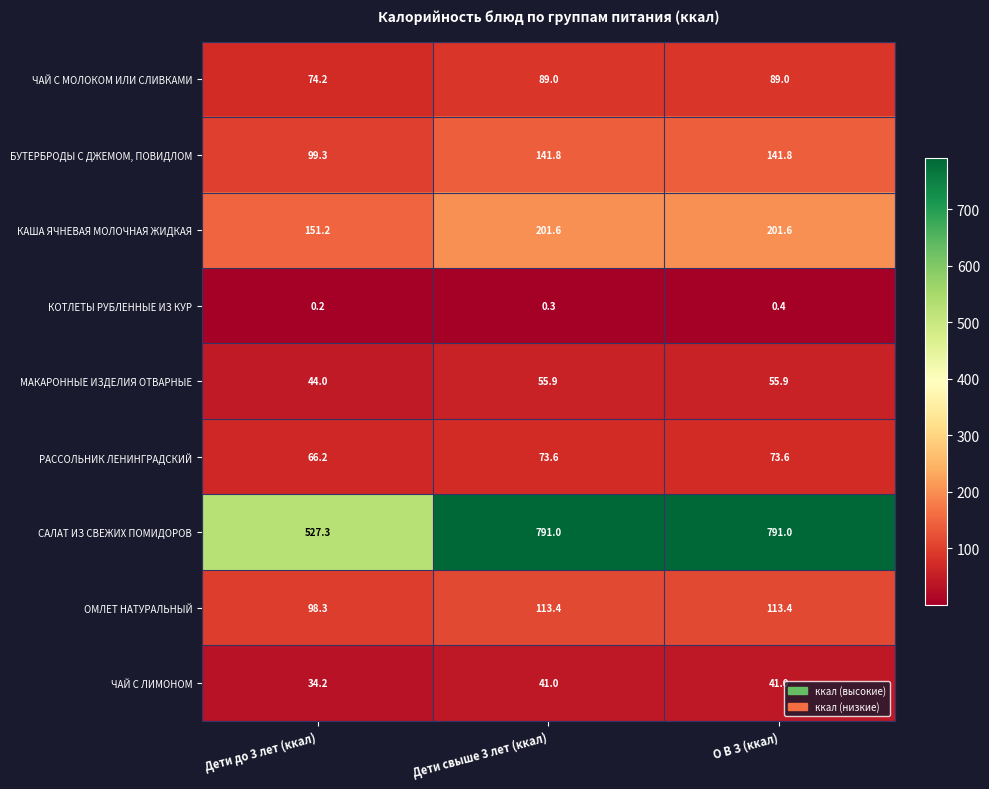

What is the sum of the МАКАРОННЫЕ ИЗДЕЛИЯ ОТВАРНЫЕ values at Дети свыше 3 лет (ккал) and О В З (ккал)?

111.8